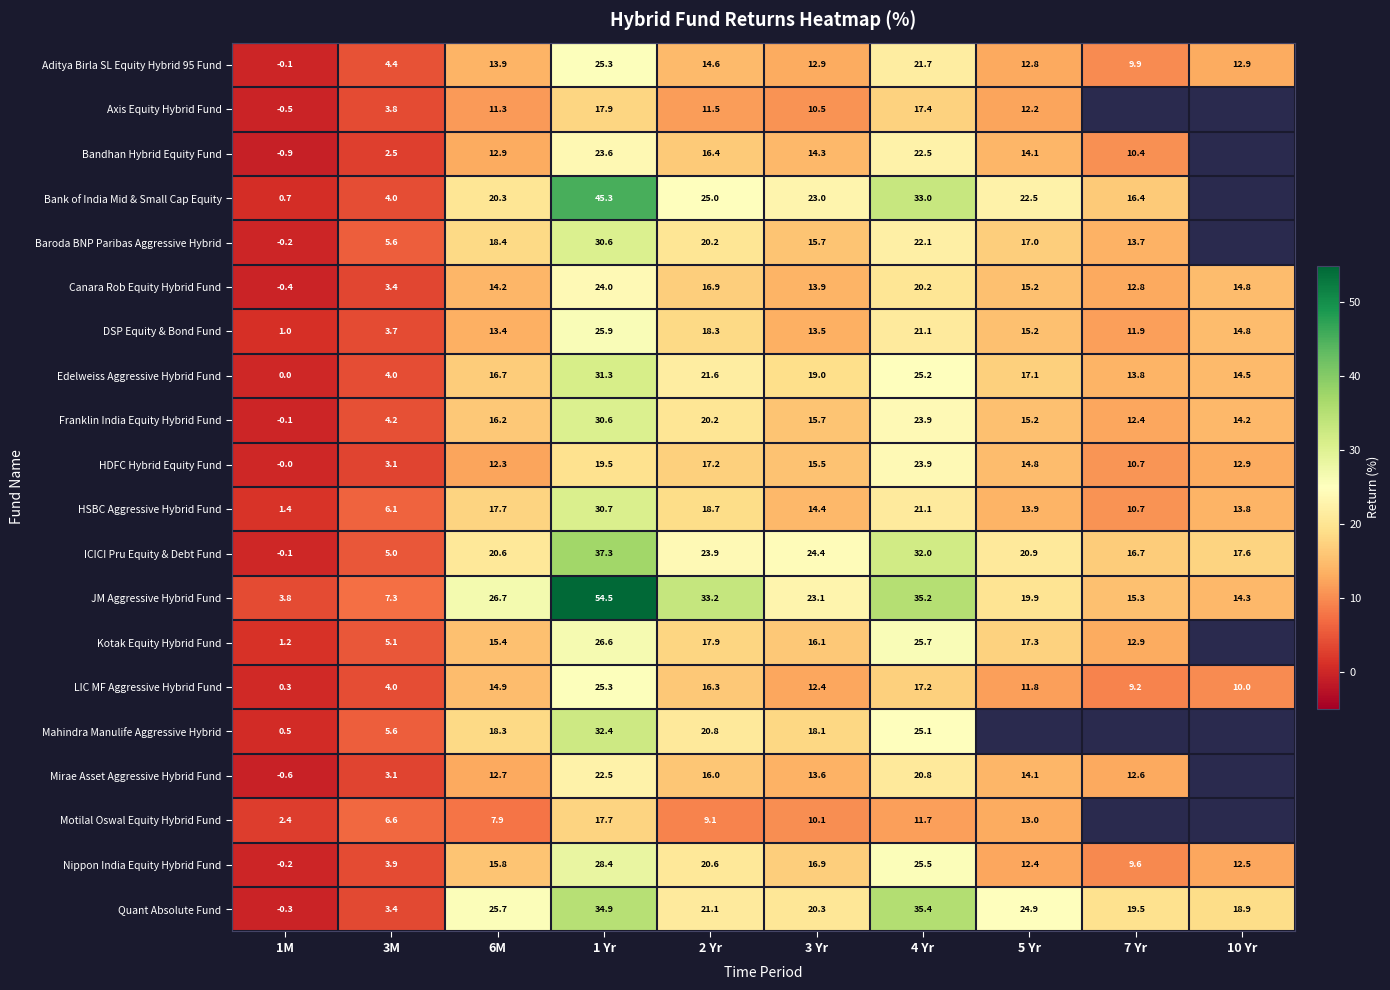

Rank the categories by DSP Equity & Bond Fund value from lowest to highest.

1M, 3M, 7 Yr, 6M, 3 Yr, 10 Yr, 5 Yr, 2 Yr, 4 Yr, 1 Yr